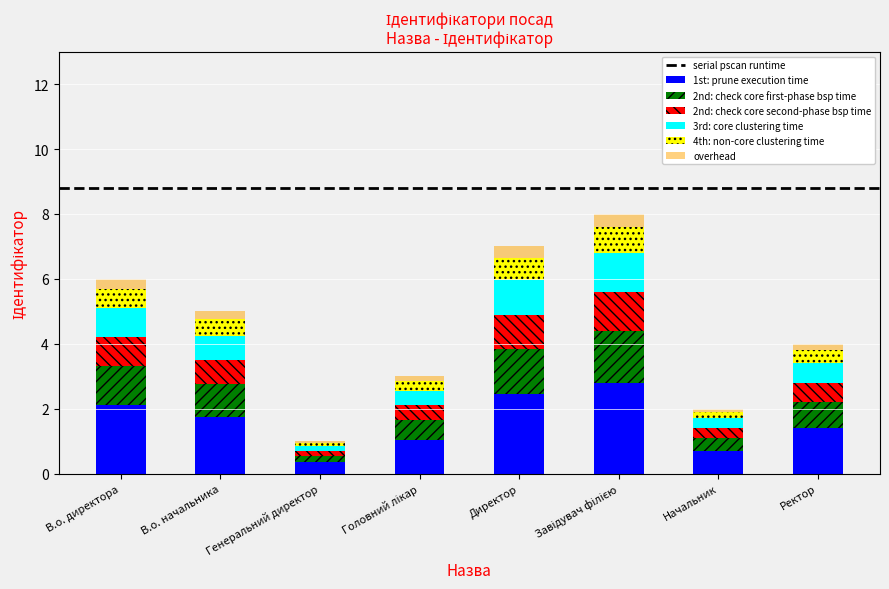

What is the highest value of the 1st: prune execution time series?

2.8